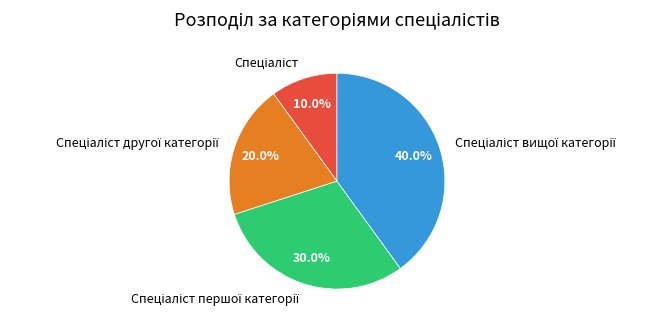

Is there any slice that represents more than half of the pie?

No